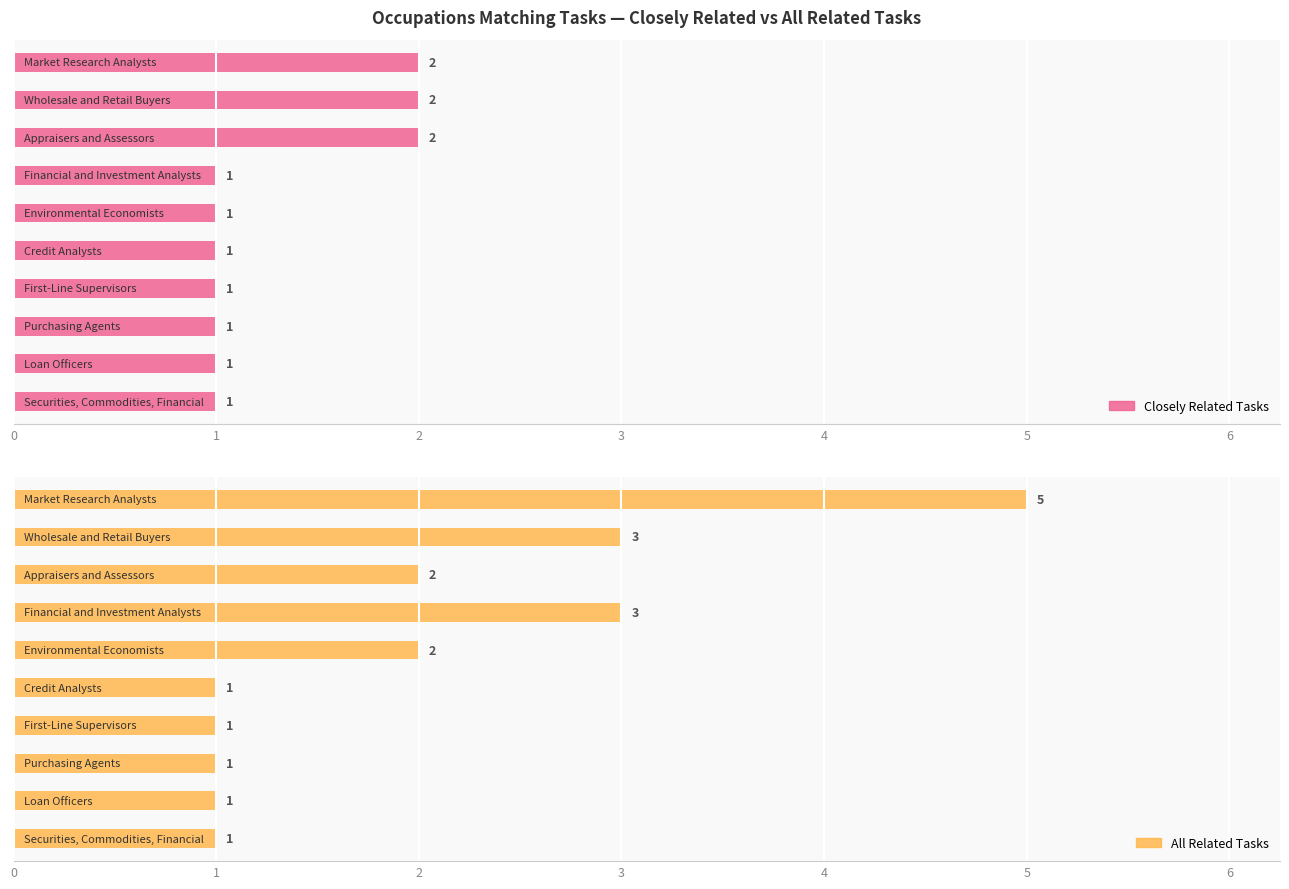

What is the difference between the All Related Tasks values at 8 and 2?

1